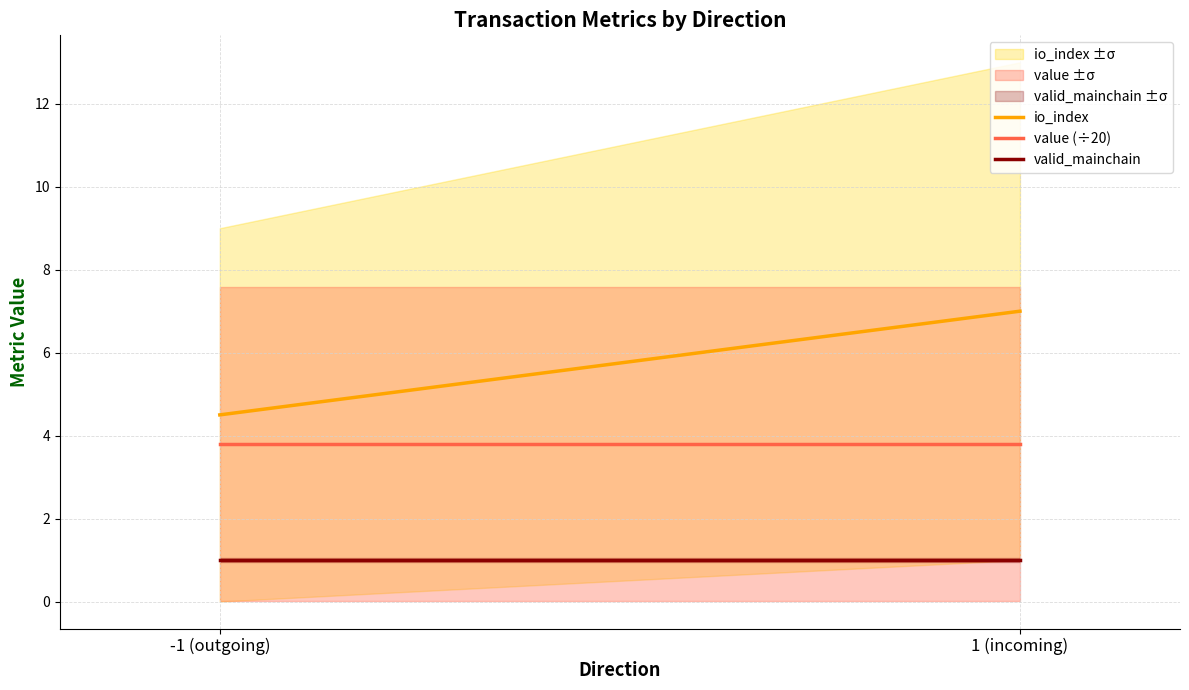

What position from the right is -1 (outgoing)?

2